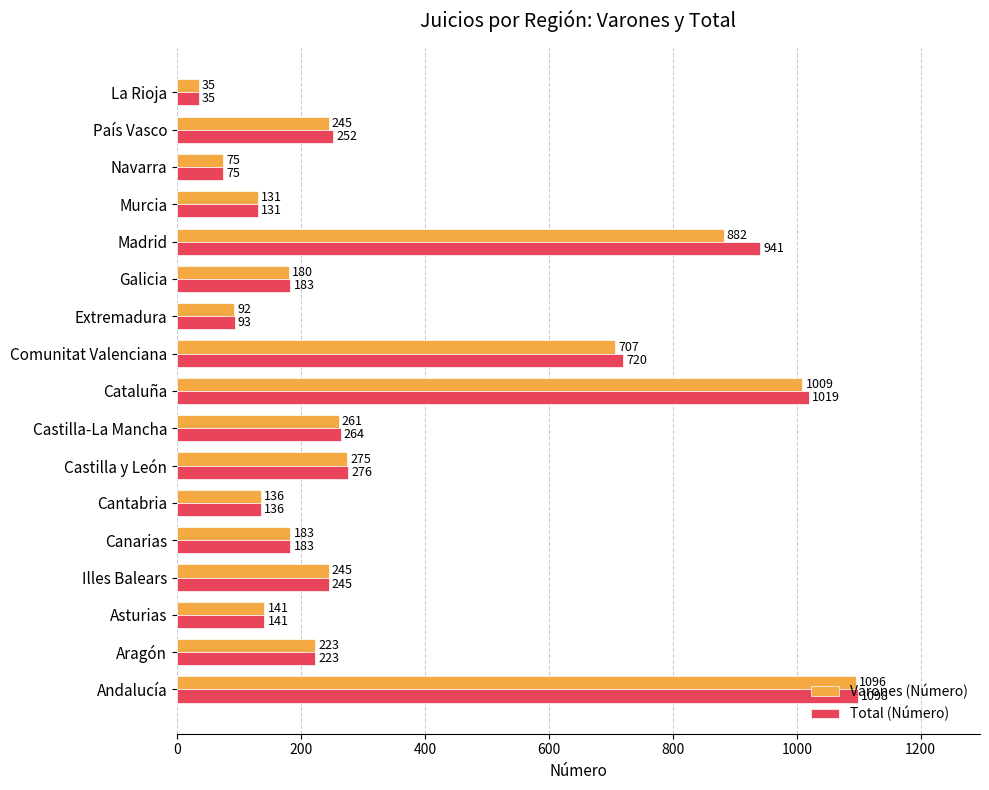

What is the average value of the Varones (Número) series?

348